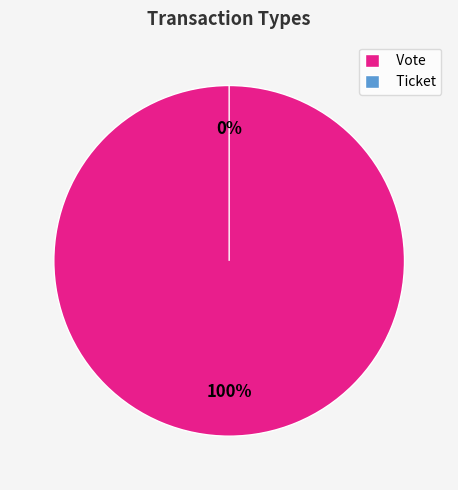

Rank the categories by value from lowest to highest.

Ticket, Vote